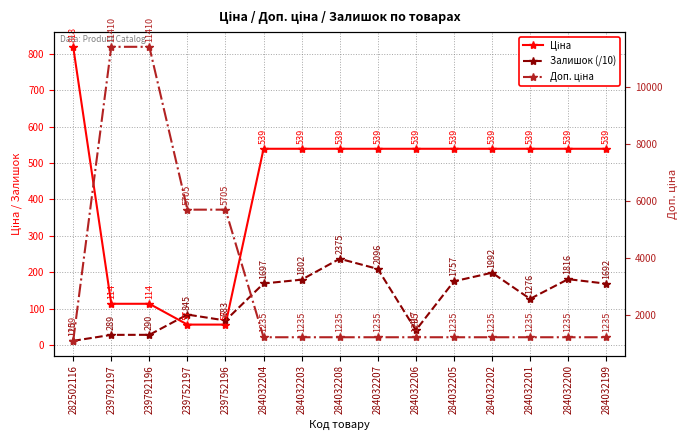

How many categories are shown in the chart?

15